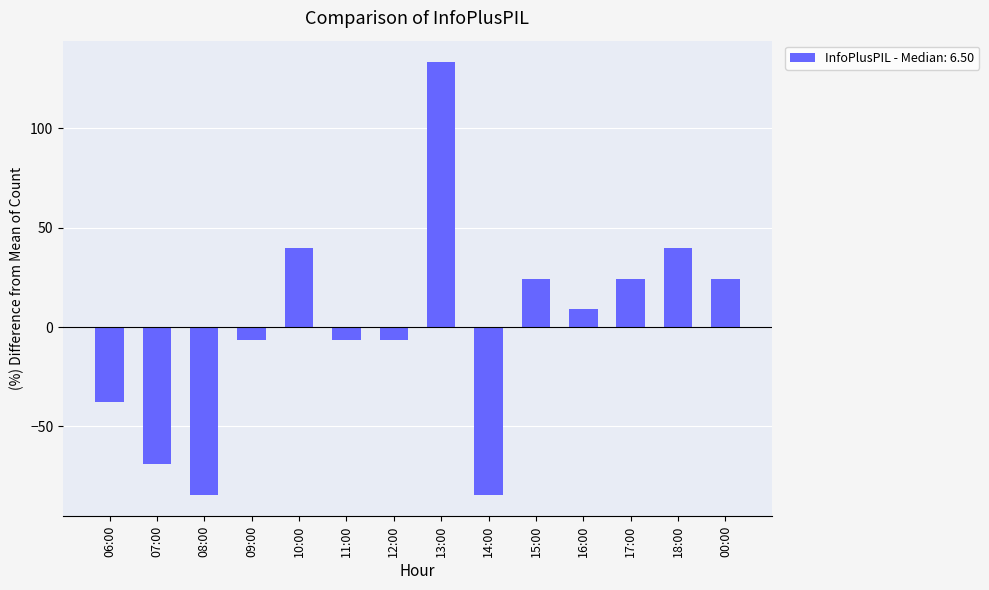

Where does the data first go above 8?

10:00